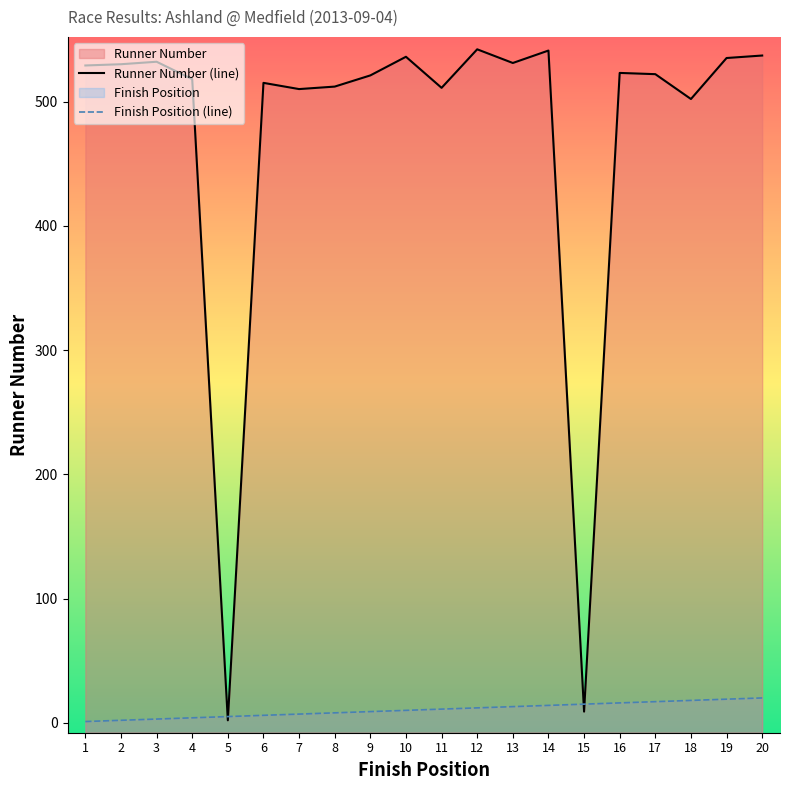

The value of Runner Number at 12 is 542. True or false?

True